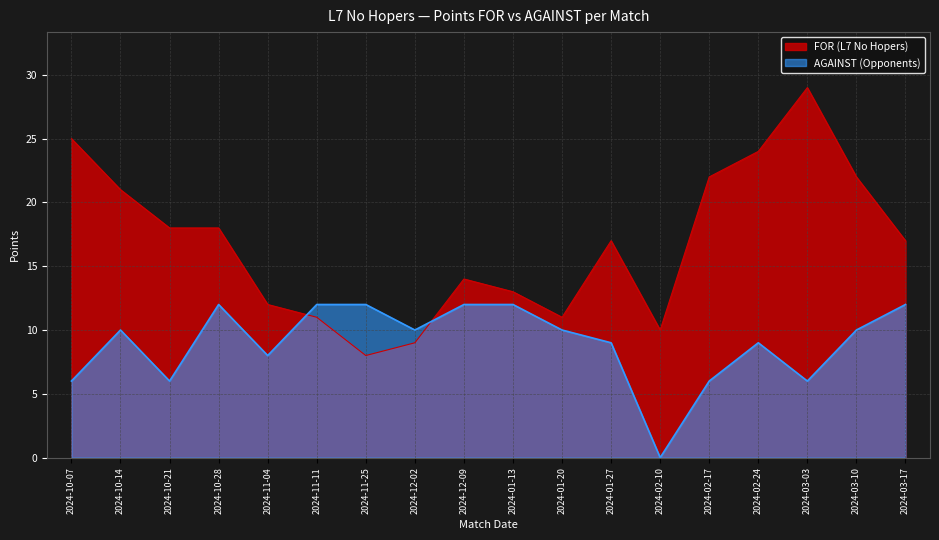

Between 2024-11-25 and 2024-03-17, which is larger?

2024-03-17